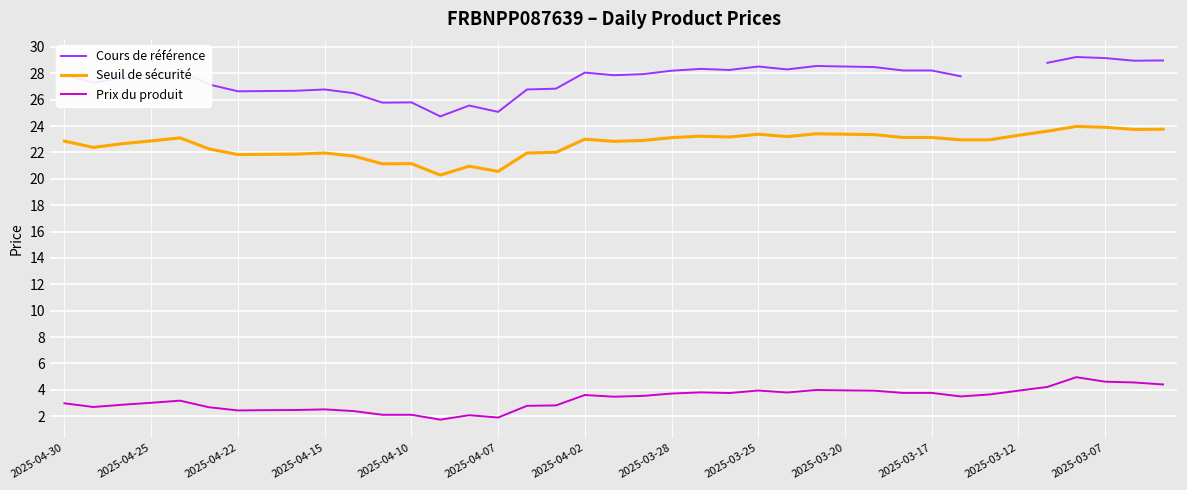

Where is Prix du produit nearest to the value 3?

2025-04-30